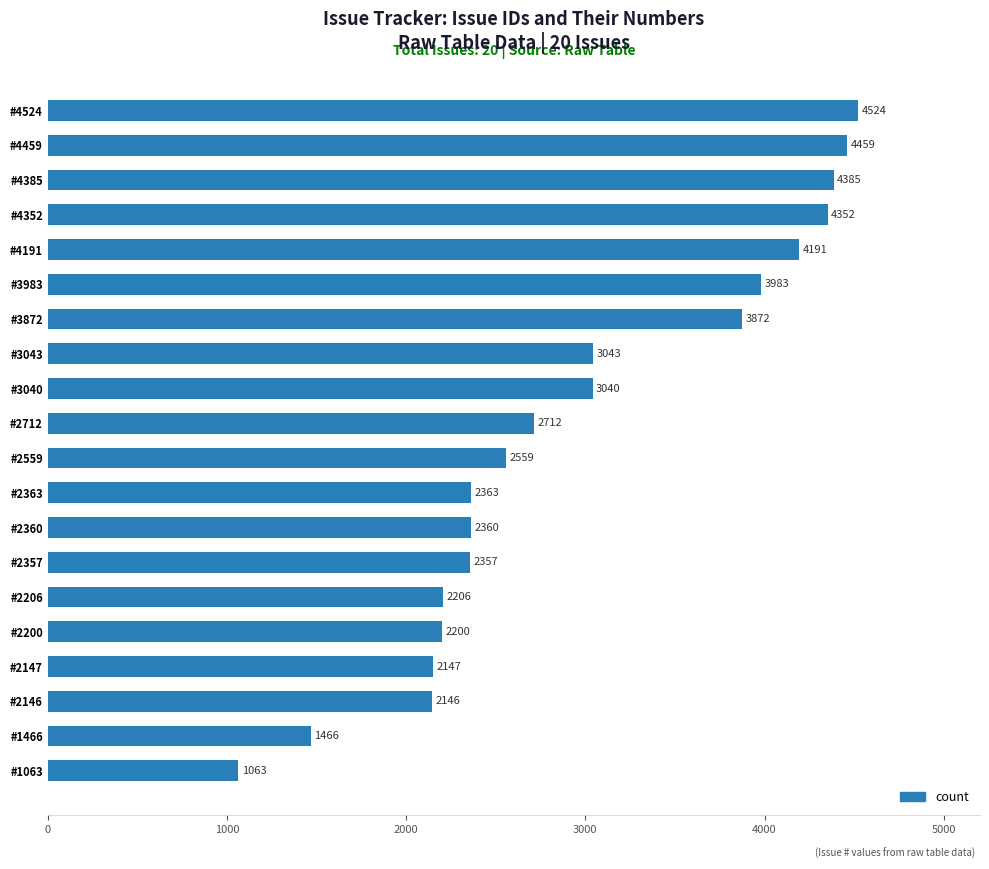

List the labels in order of value, smallest first.

#1063, #1466, #2146, #2147, #2200, #2206, #2357, #2360, #2363, #2559, #2712, #3040, #3043, #3872, #3983, #4191, #4352, #4385, #4459, #4524